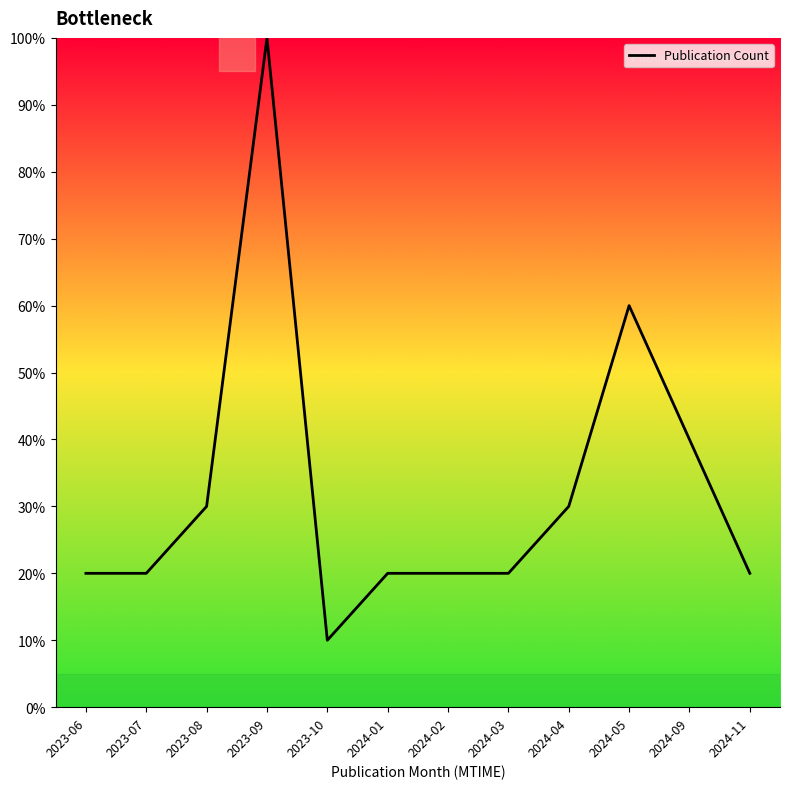

What position from the left is 2023-08?

3